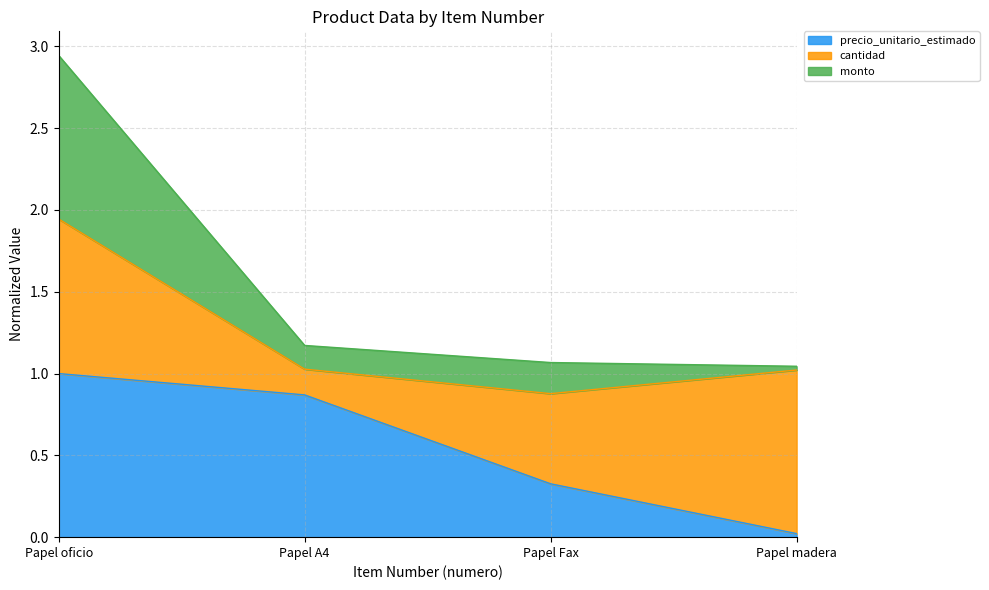

What is the total value across all series at Papel A4?

1.2